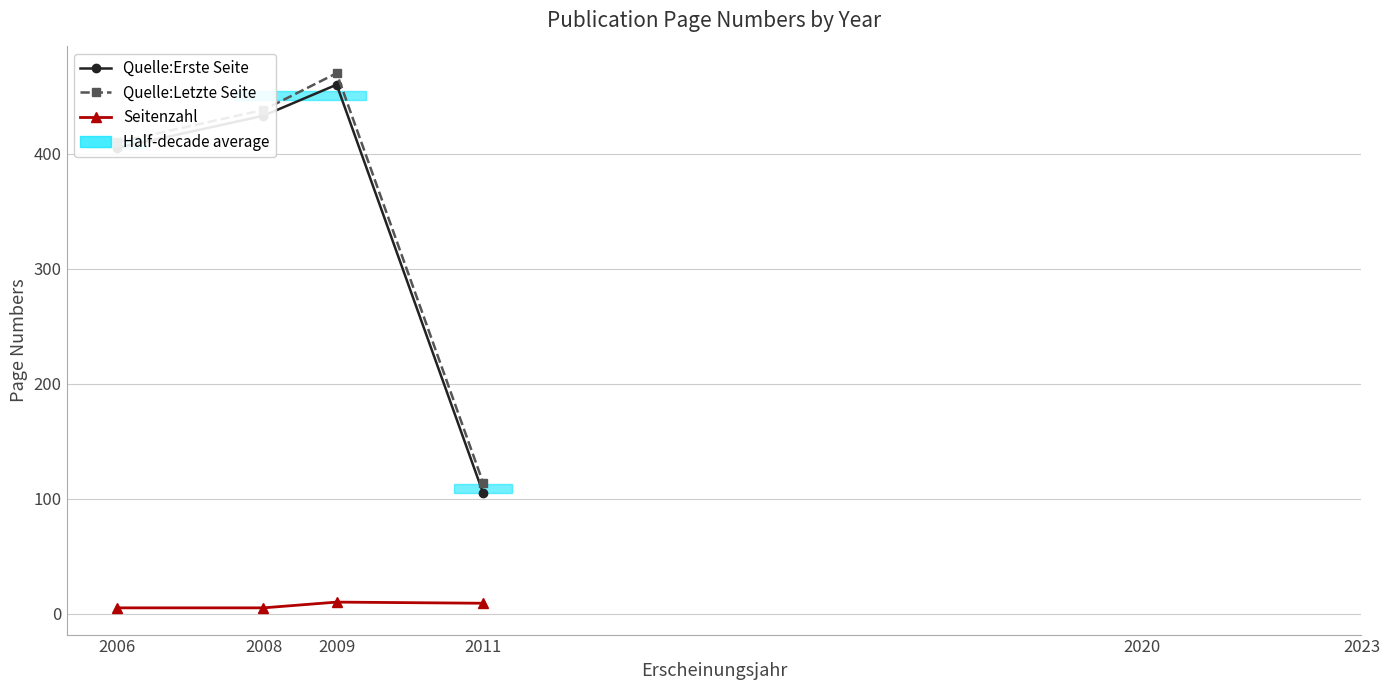

True or false: Seitenzahl and Quelle:Letzte Seite cross at least once.

False